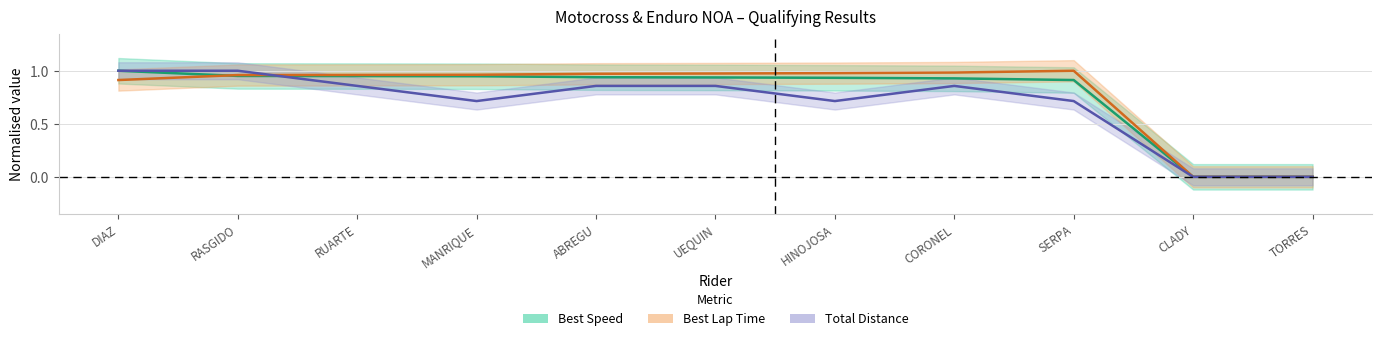

Which label corresponds to the smallest value in the chart?

CLADY